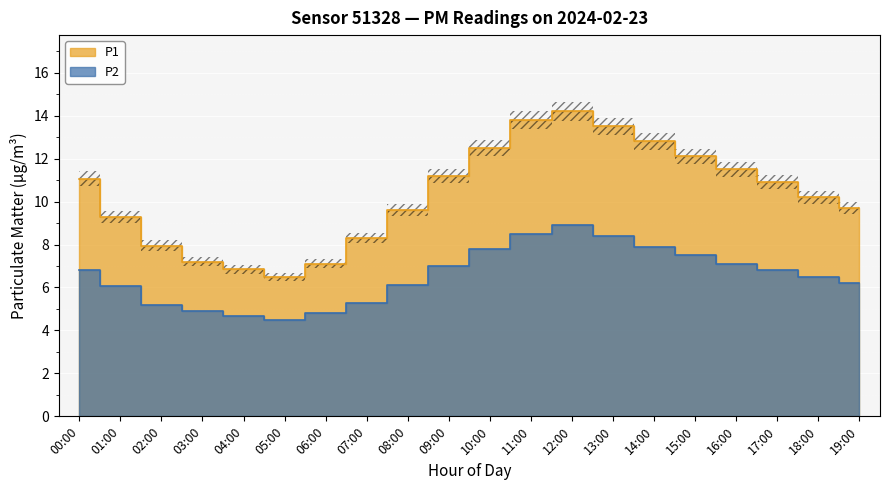

At which label does P1 first exceed 10?

00:00